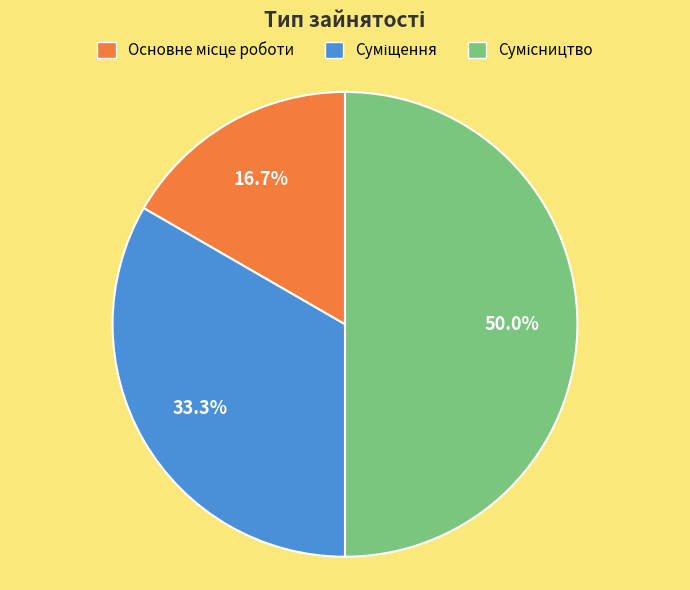

To the nearest percent, what portion does Суміщення represent?

33%